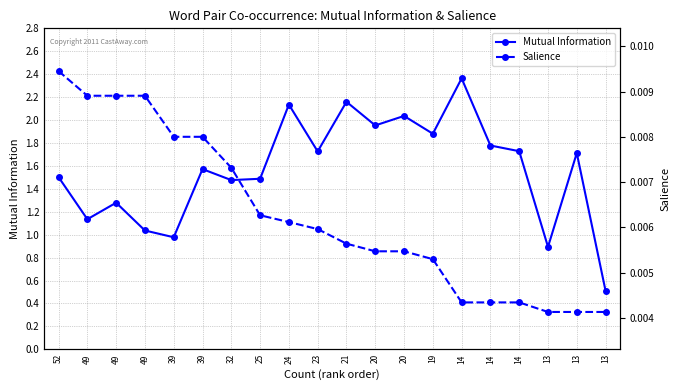

At how many categories does at least one series exceed 0?

20